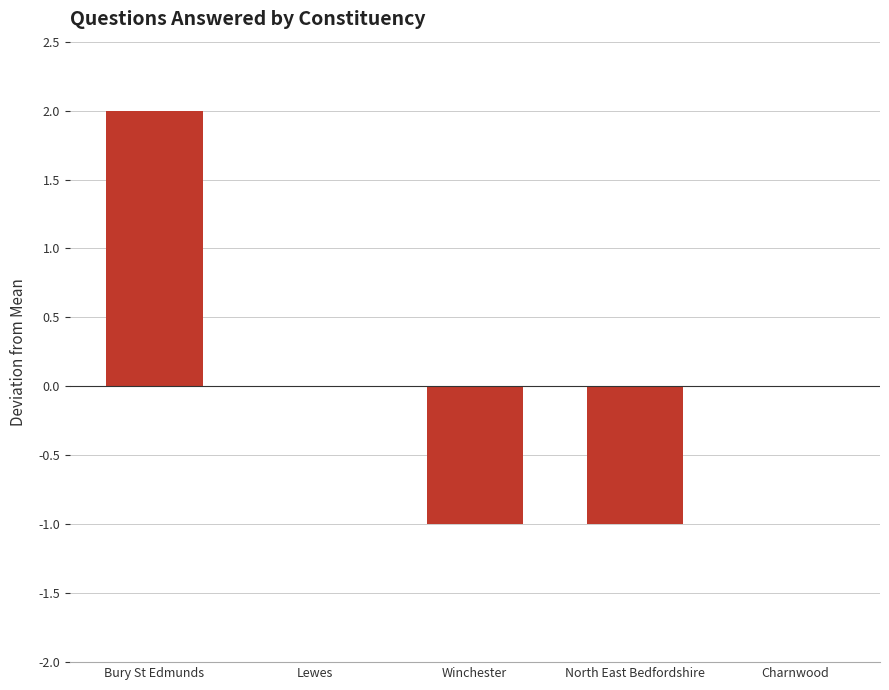

Is it true that the value at Charnwood is 0?

True